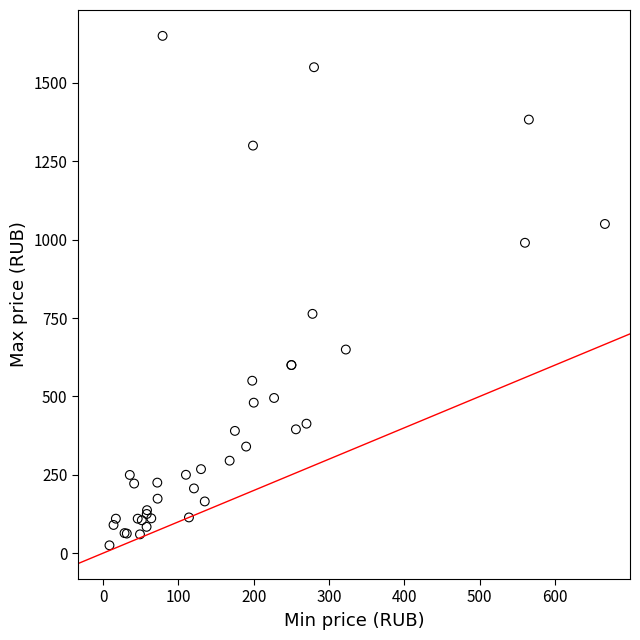

What Y value in the scatter plot is closest to 837?

763.3